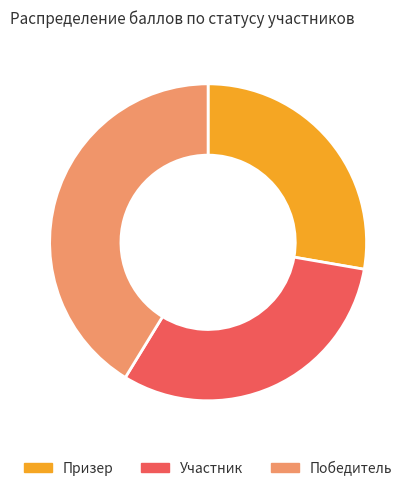

Does any single category account for the majority?

No